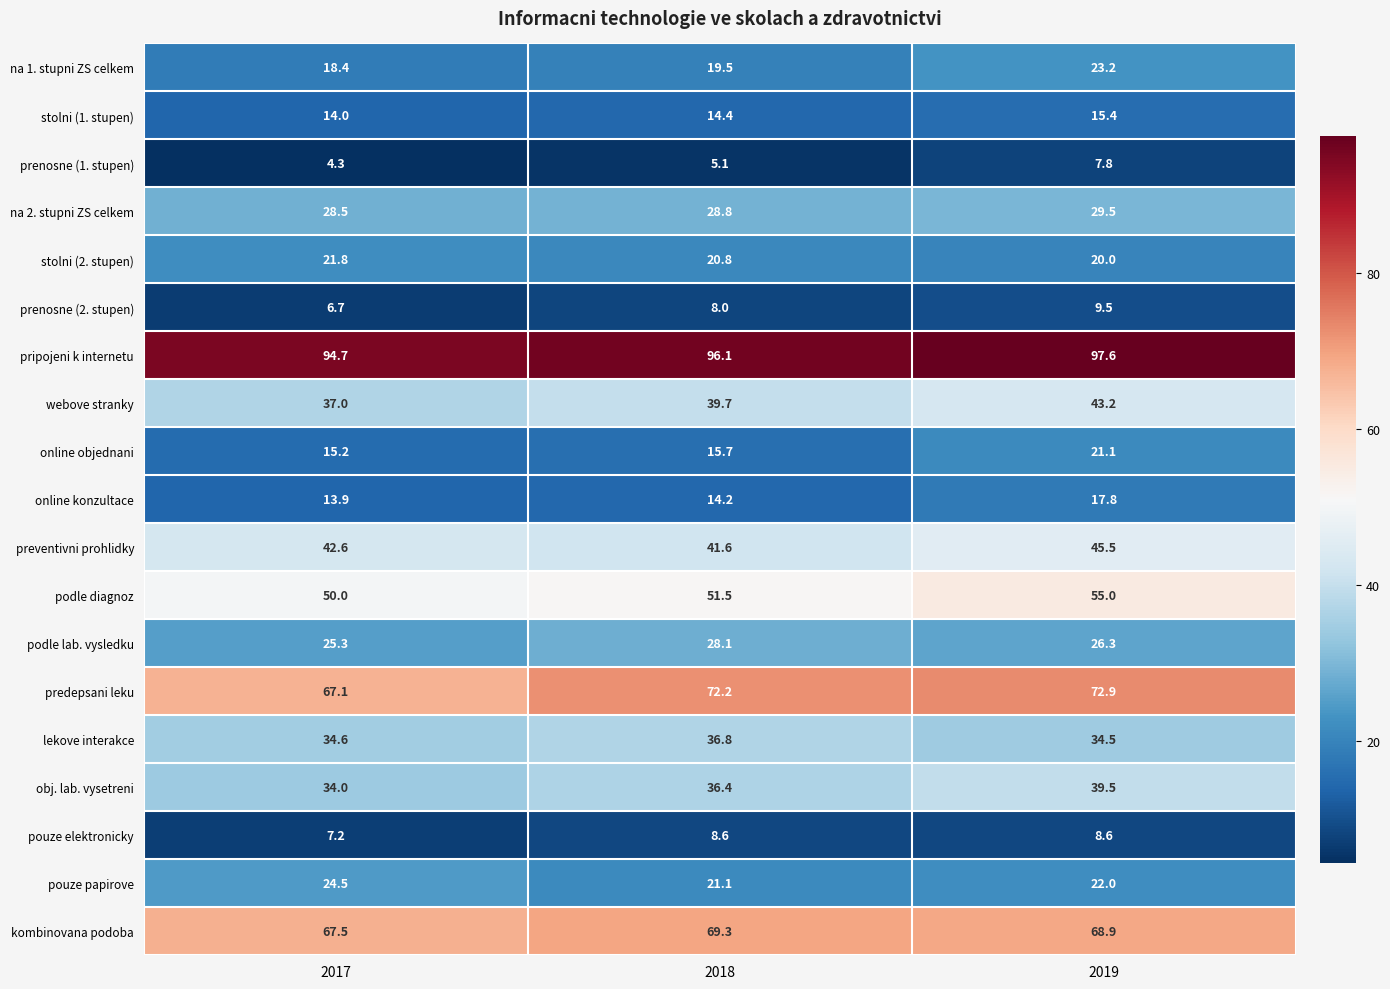

Which label corresponds to the largest value in the chart?

2019